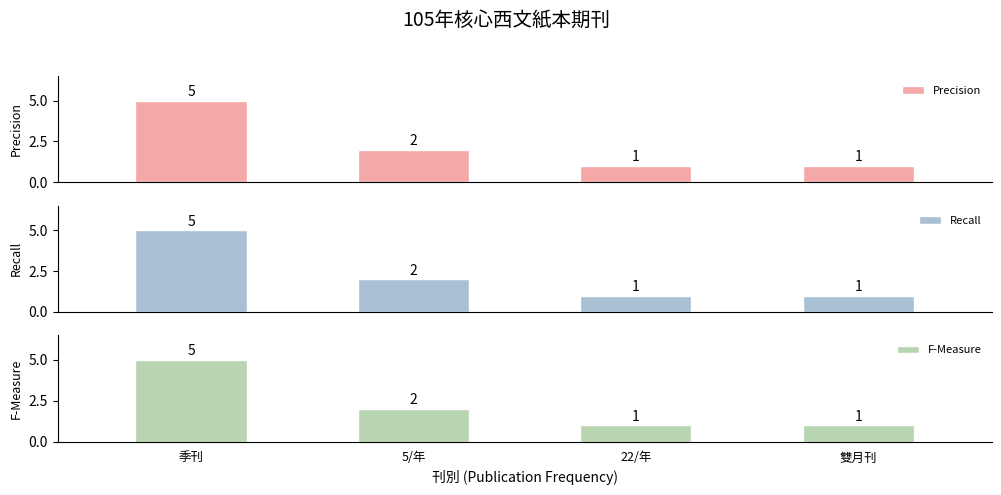

Rank the series at 季刊 from lowest to highest value.

Precision, Recall, F-Measure